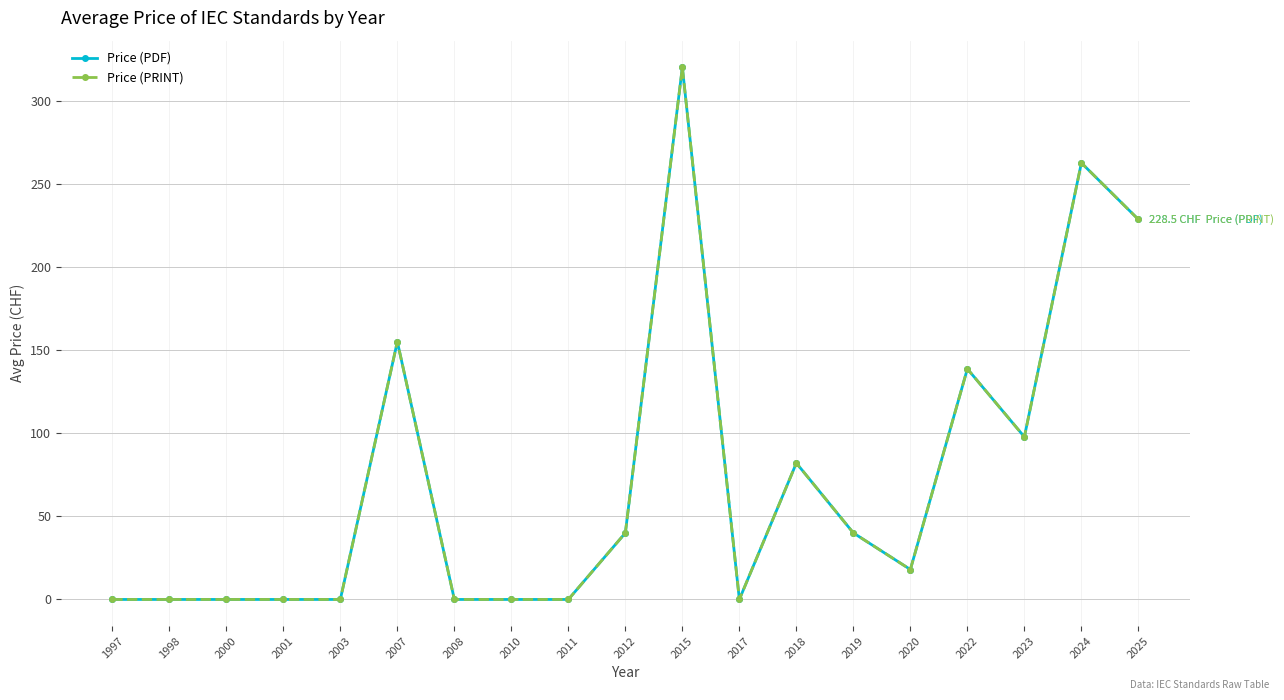

What is the difference between the maximum and minimum values in the Price (PRINT) series?

320.0